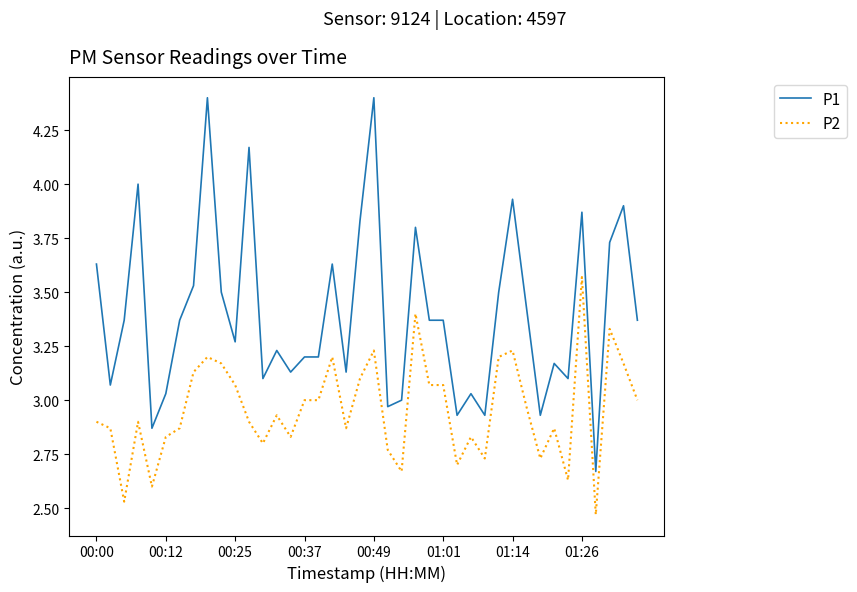

What is the highest value of the P1 series?

4.4